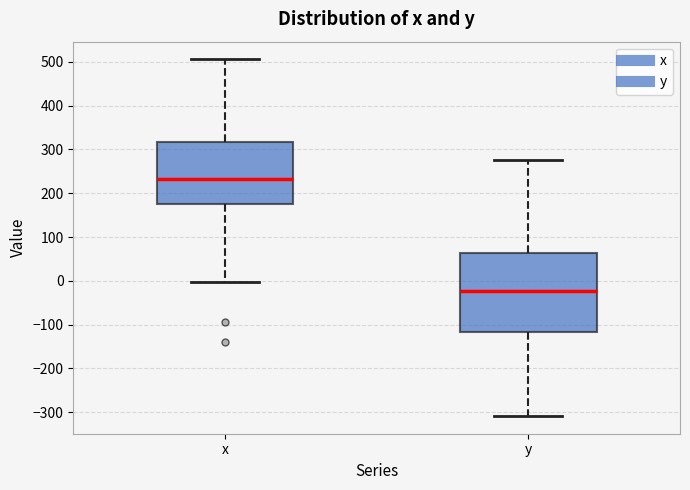

Which box's median line is the highest?

x